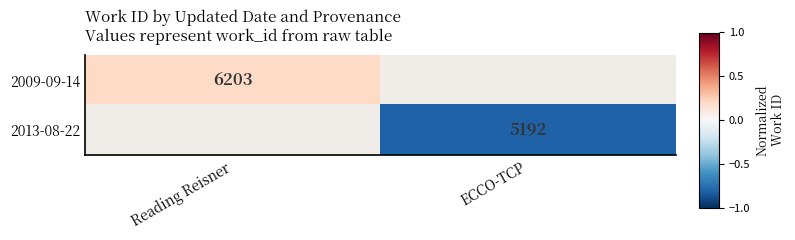

Is the value of 2013-08-22 at ECCO-TCP greater than the value of 2009-09-14 at Reading Reisner?

No